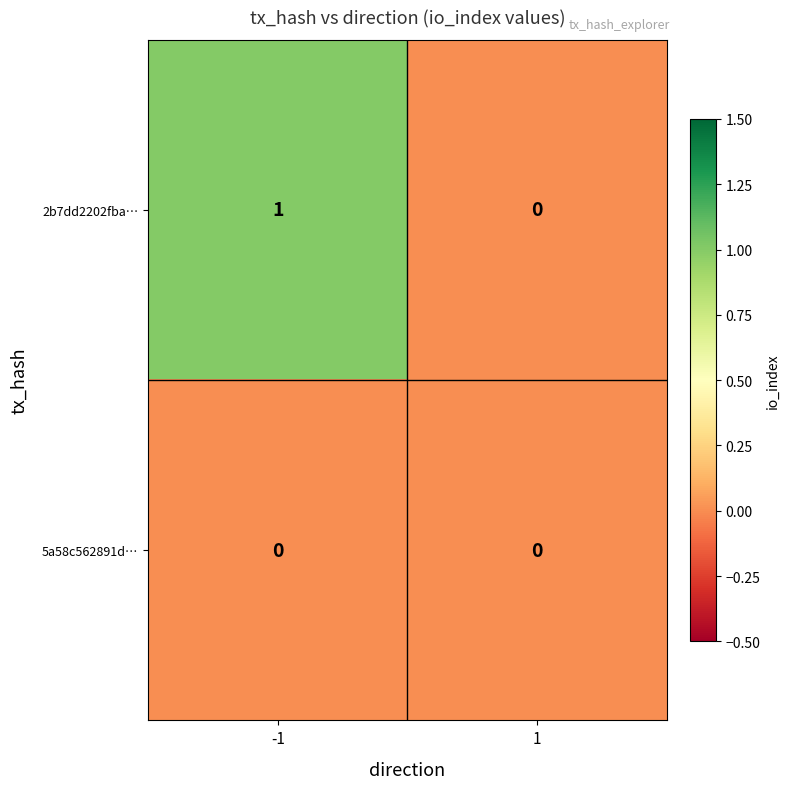

The value of 2b7dd2202fba… at -1 is 2. True or false?

False